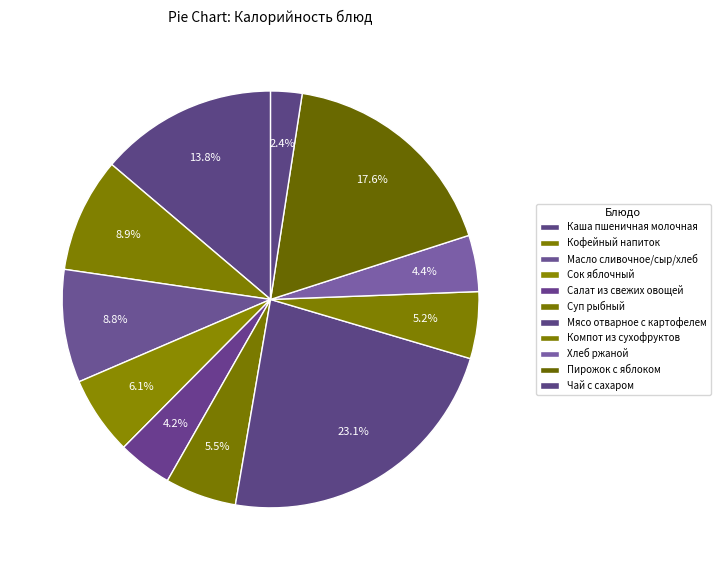

Is there a majority slice in this chart?

No